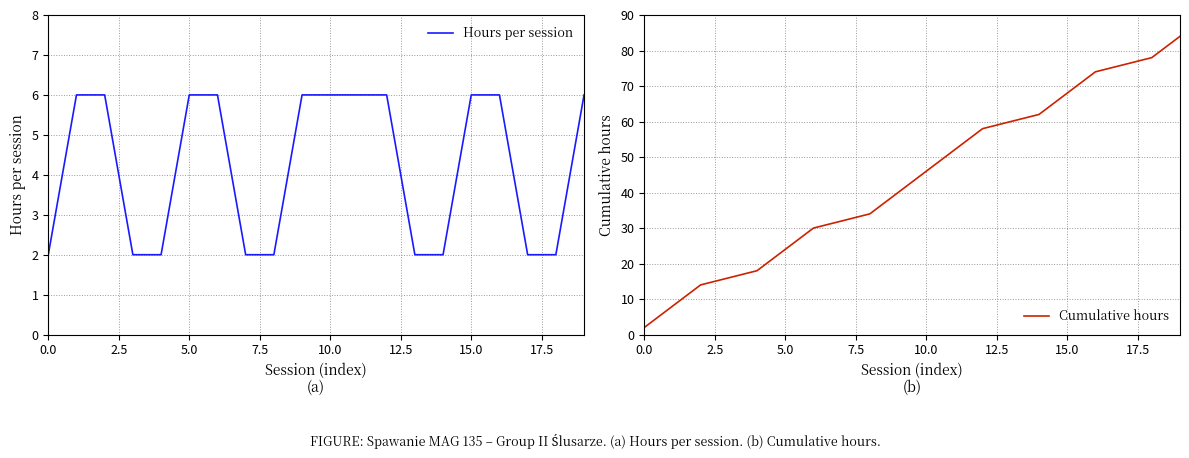

What is the highest value of the Cumulative hours series?

84